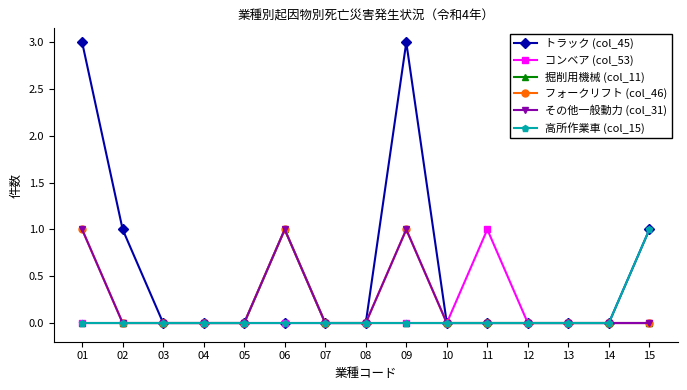

Which has a higher value, 08 or 03?

08